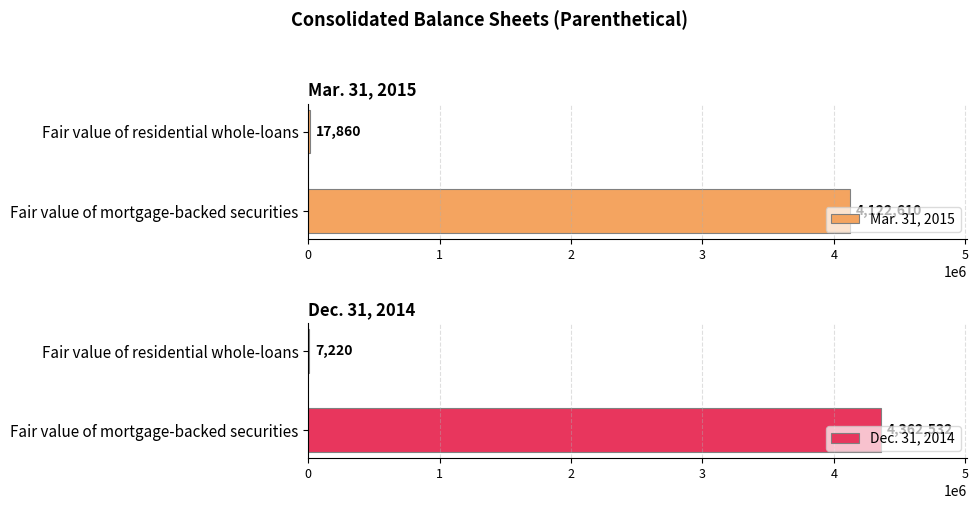

Rank the series by their maximum value, from highest to lowest.

Dec. 31, 2014, Mar. 31, 2015